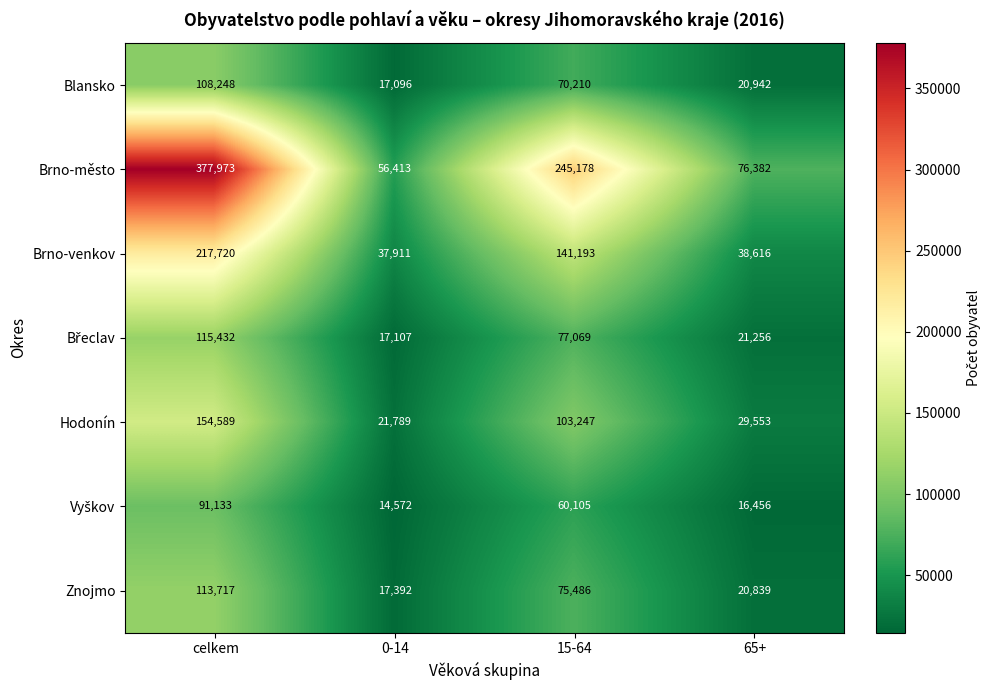

True or false: Hodonín has a value of 53460 at 15-64.

False